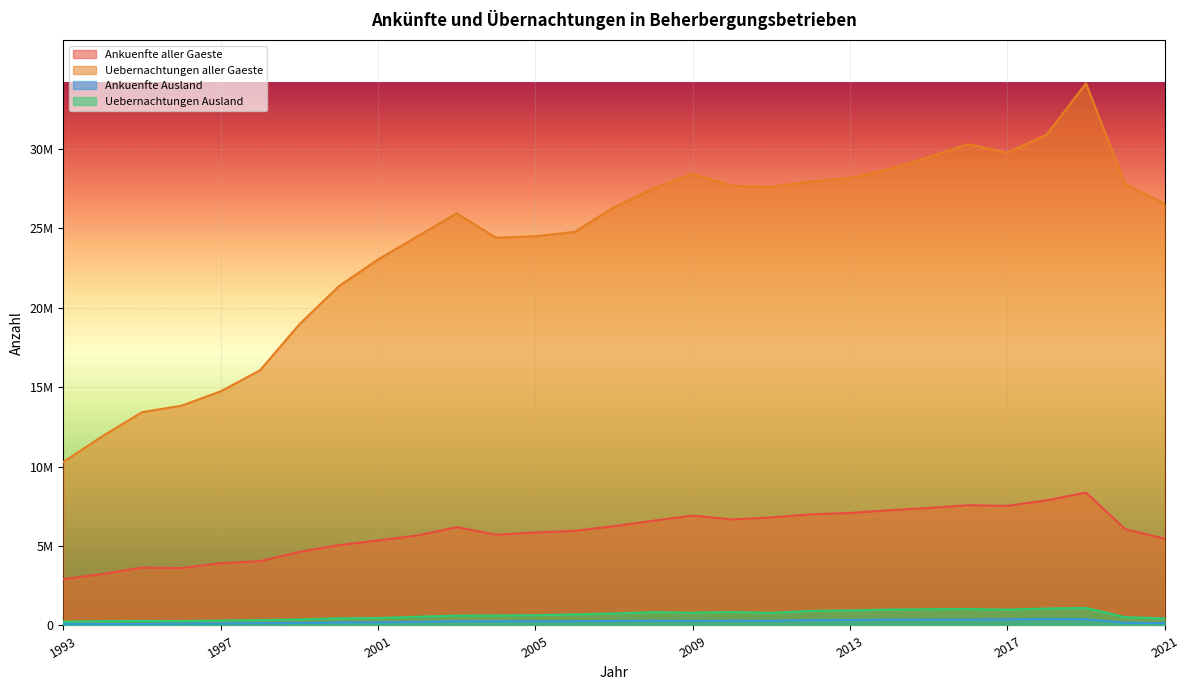

The Ankuenfte Ausland series shows 710646 at 2018. True or false?

False